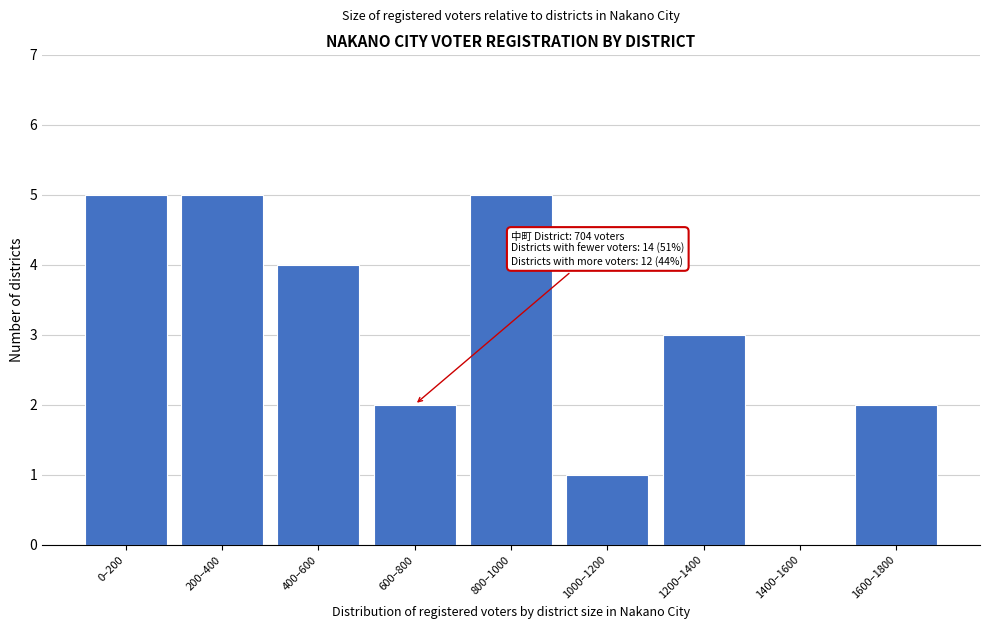

Reading right to left, list all the values displayed in this chart.

1600–1800=2	1400–1600=0	1200–1400=3	1000–1200=1	800–1000=5	600–800=2	400–600=4	200–400=5	0–200=5